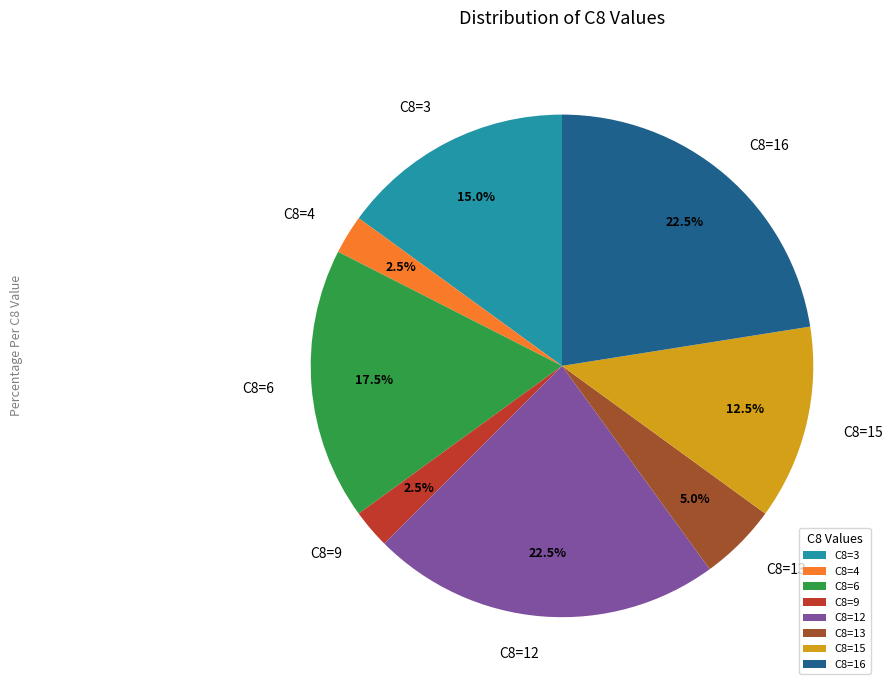

How many segments does this pie chart have?

8